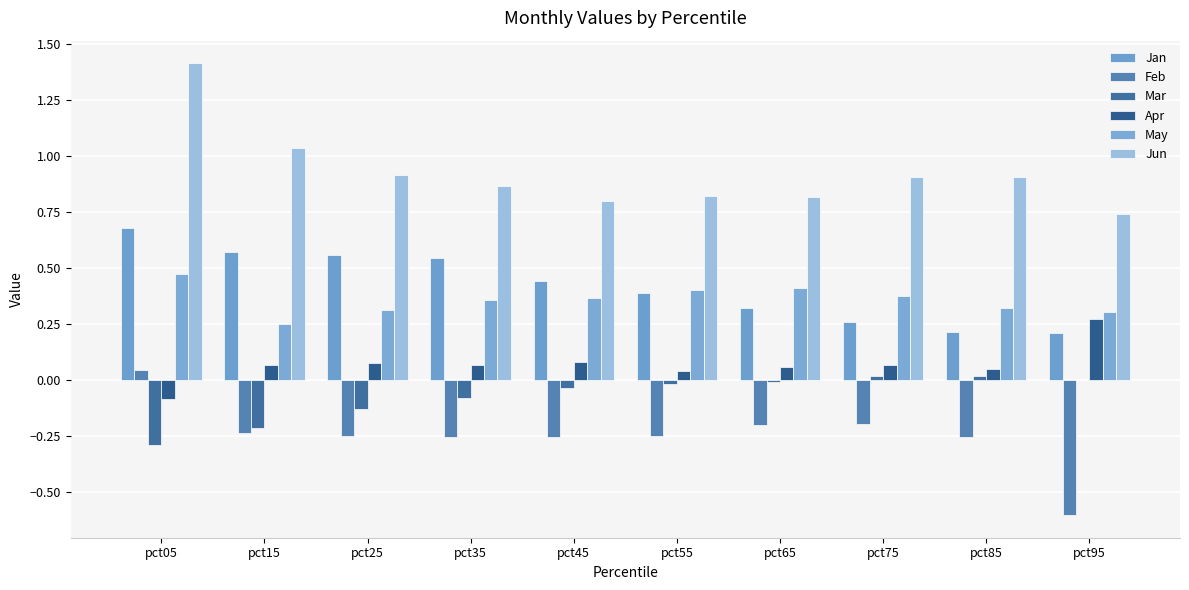

Are the bars grouped side by side (vs. stacked)?

Yes